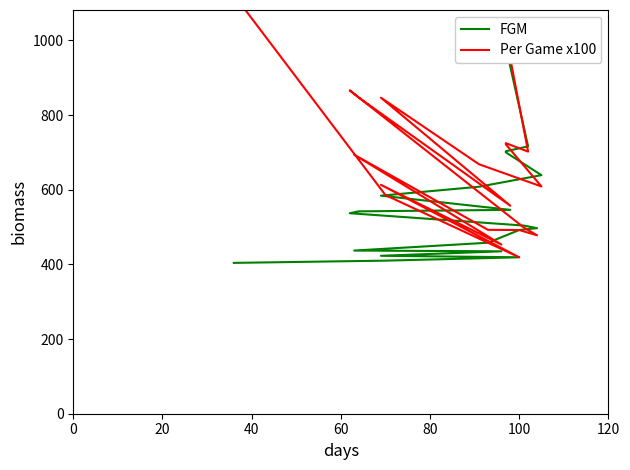

How many lines are shown in the chart?

2